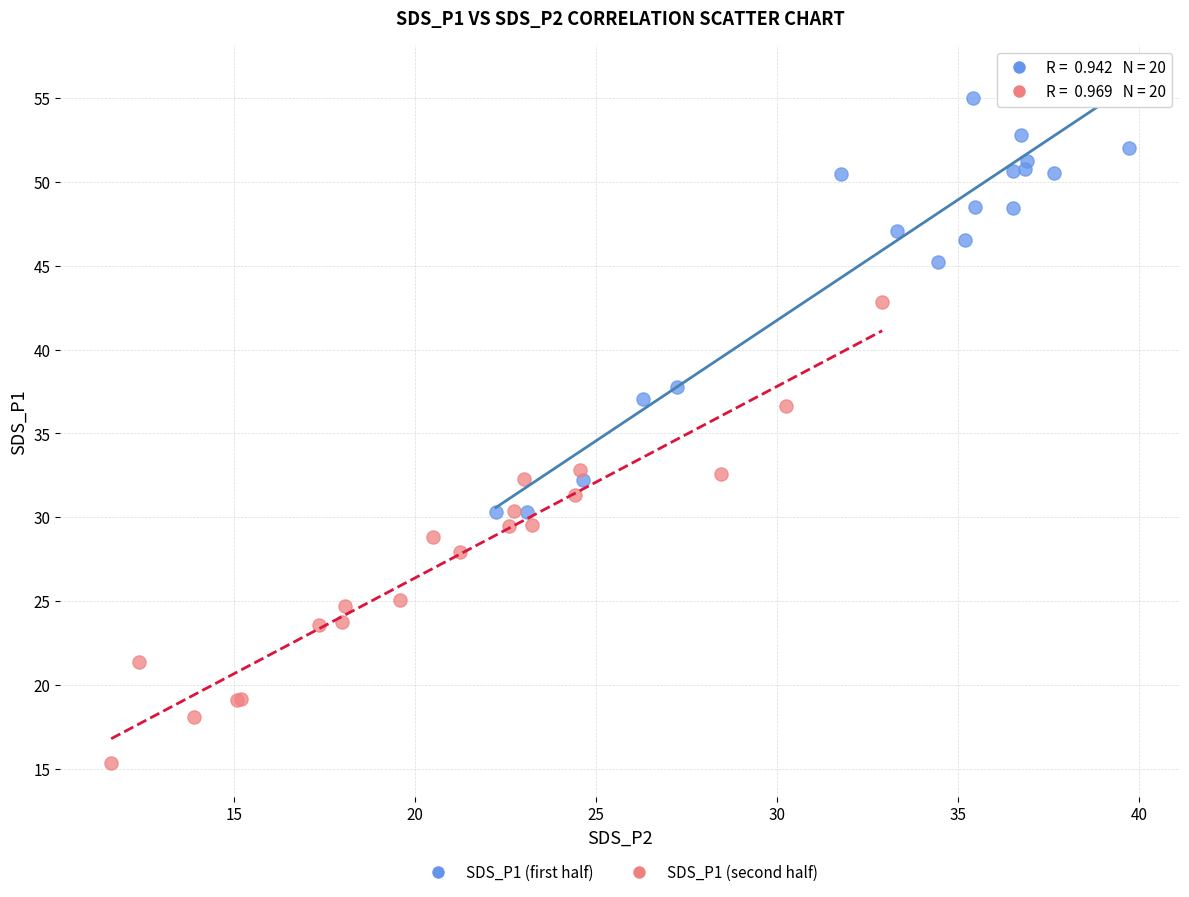

What are all the series names shown in the legend?

SDS_P1 (first half), SDS_P1 (second half)